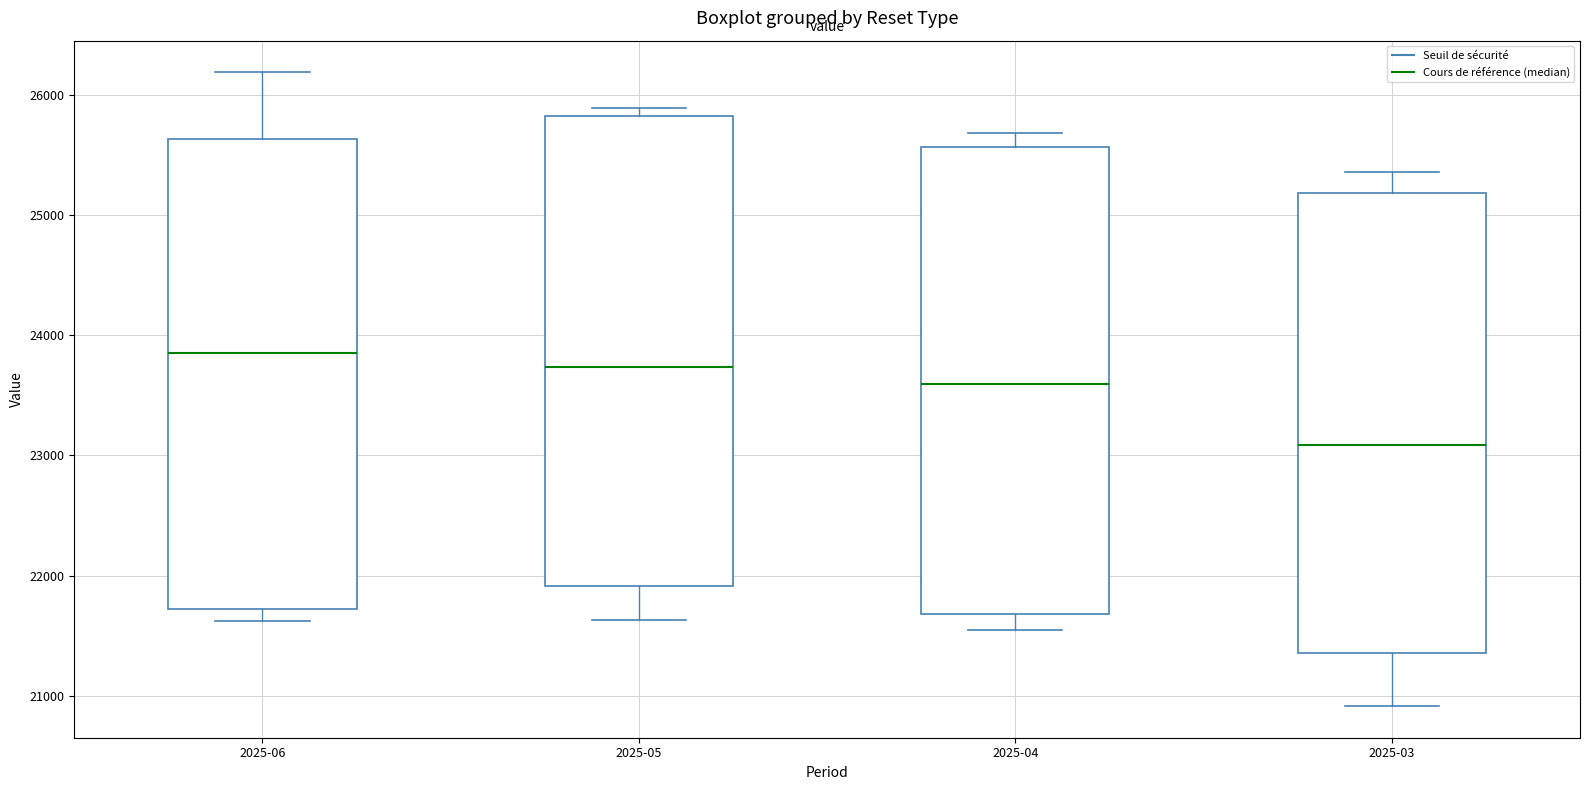

Which box's median line is the lowest?

2025-03